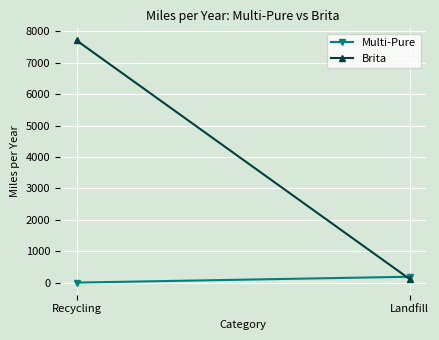

What is the sum of all Multi-Pure values?

187.0